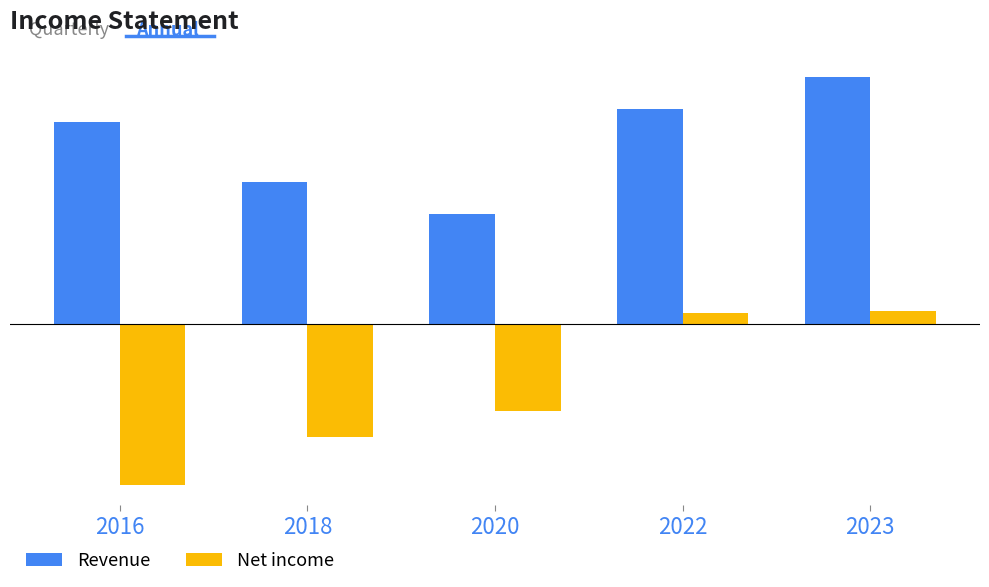

List the series in order of their overall mean, highest first.

Revenue, Net income